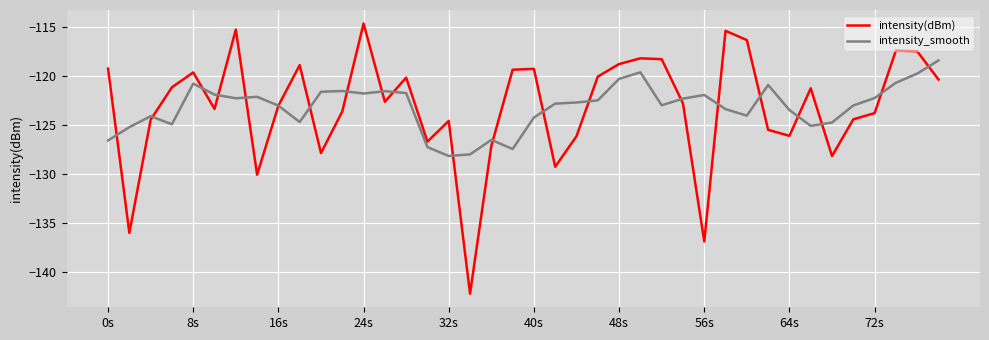

List the series in order of their peak value, highest first.

intensity(dBm), intensity_smooth